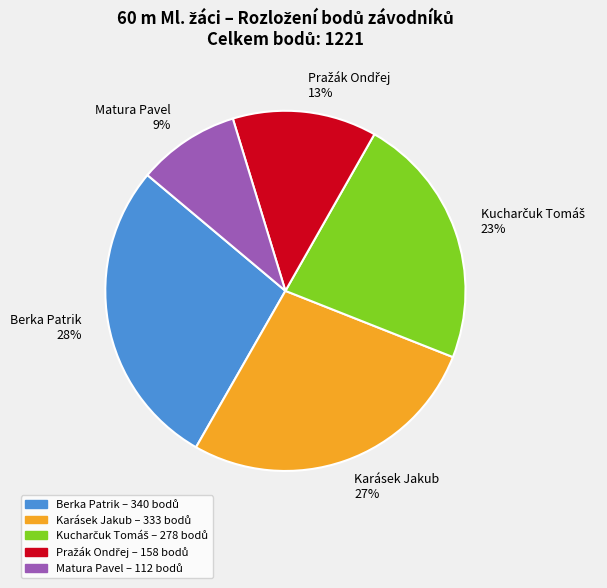

Is there any slice that represents more than half of the pie?

No